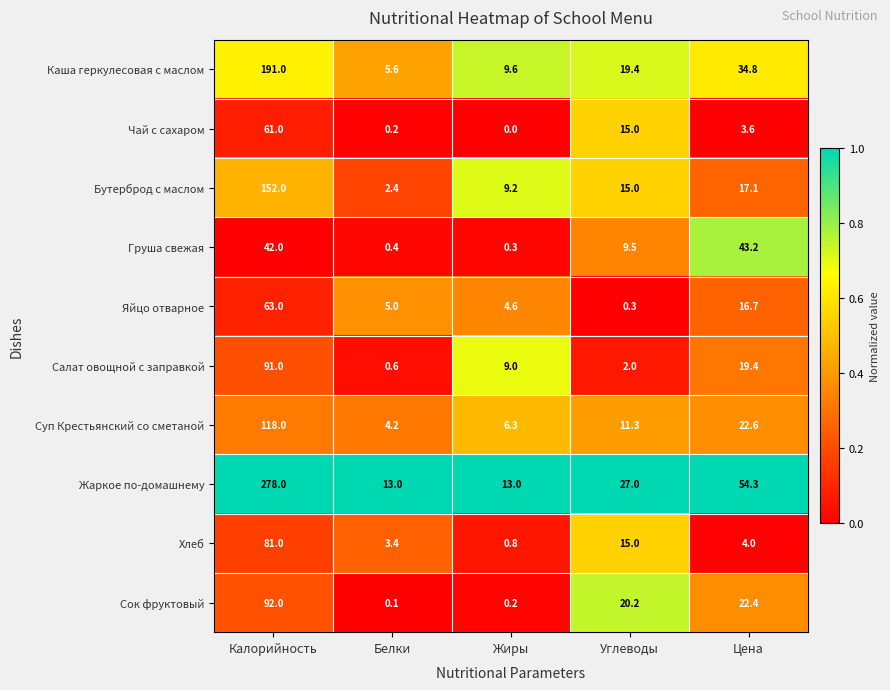

List the series in order of their peak value, highest first.

Жаркое по-домашнему, Каша геркулесовая с маслом, Бутерброд с маслом, Суп Крестьянский со сметаной, Сок фруктовый, Салат овощной с заправкой, Хлеб, Яйцо отварное, Чай с сахаром, Груша свежая